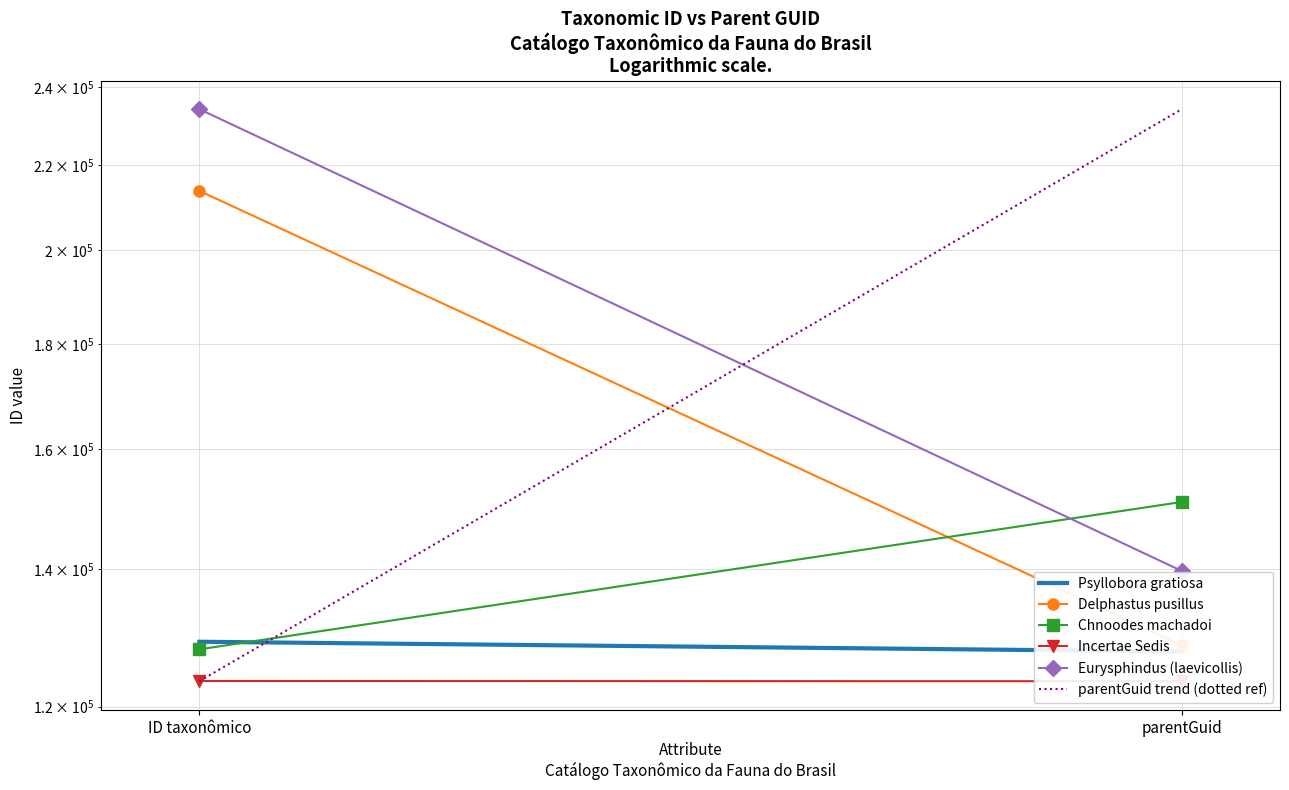

Between ID taxonômico and parentGuid, which series saw the biggest shift?

parentGuid trend (dotted ref)